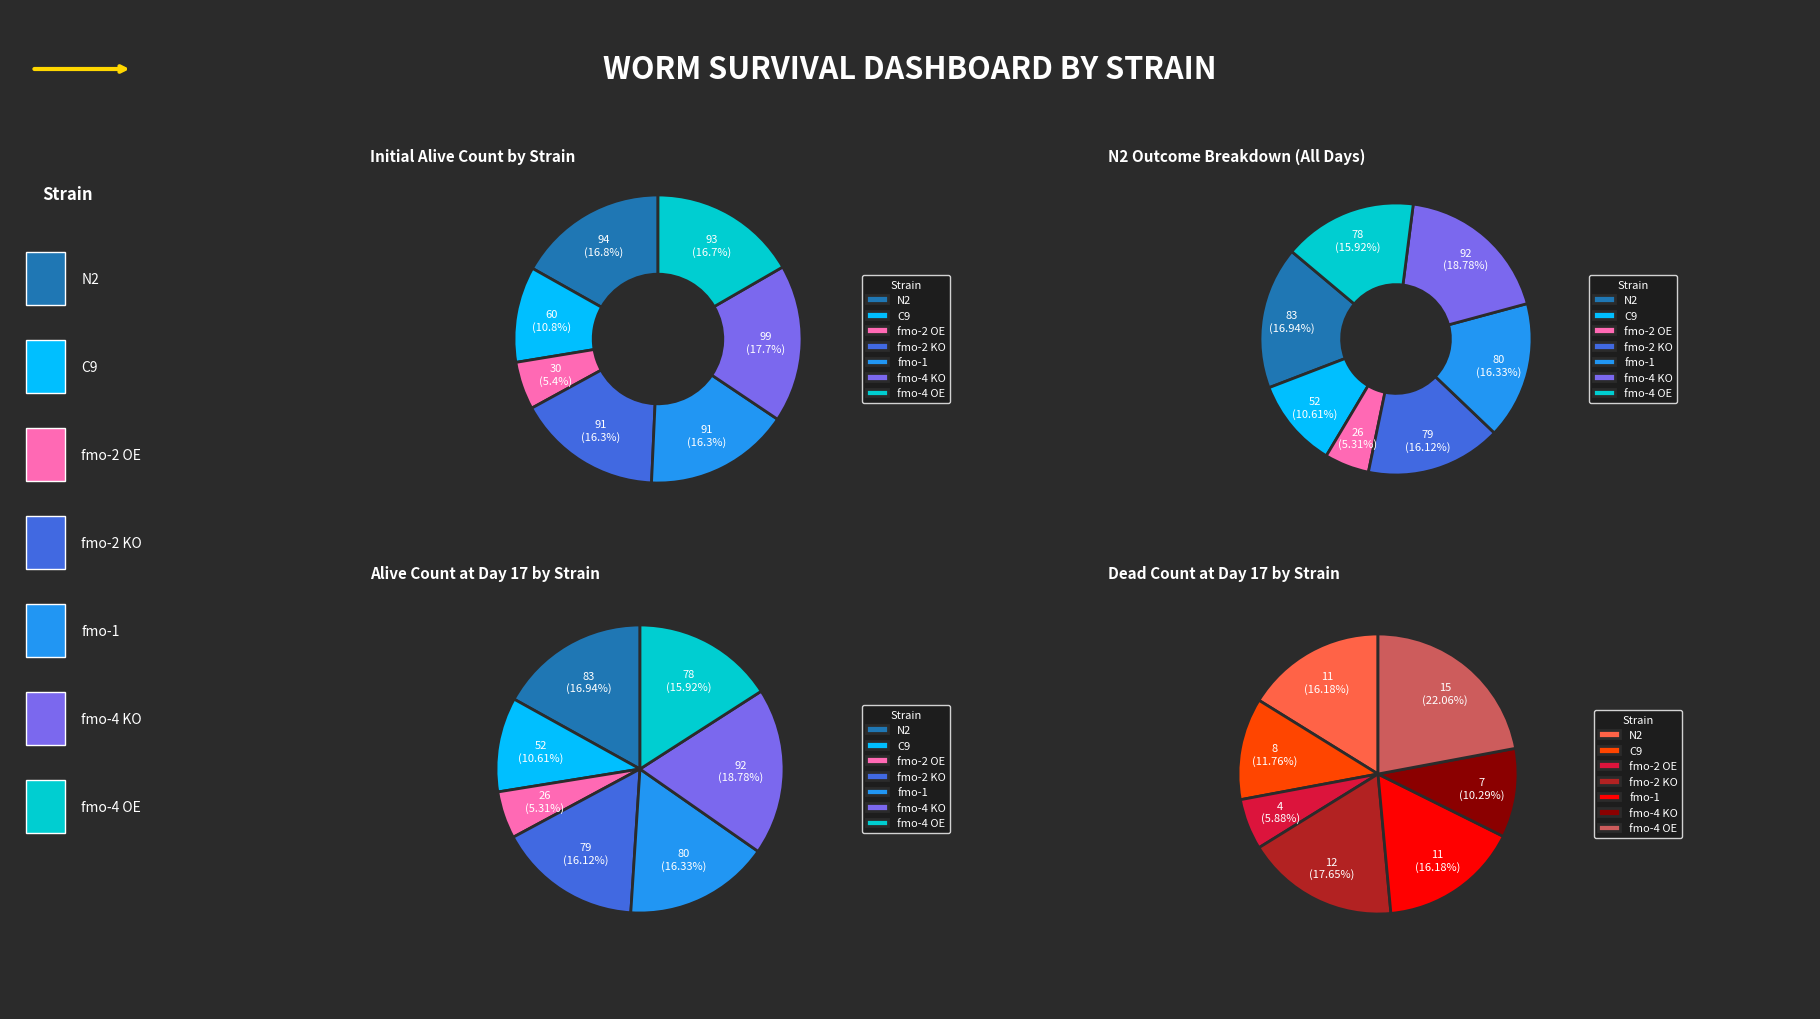

To the nearest percent, what is the difference between the largest and smallest slice percentages?

12%